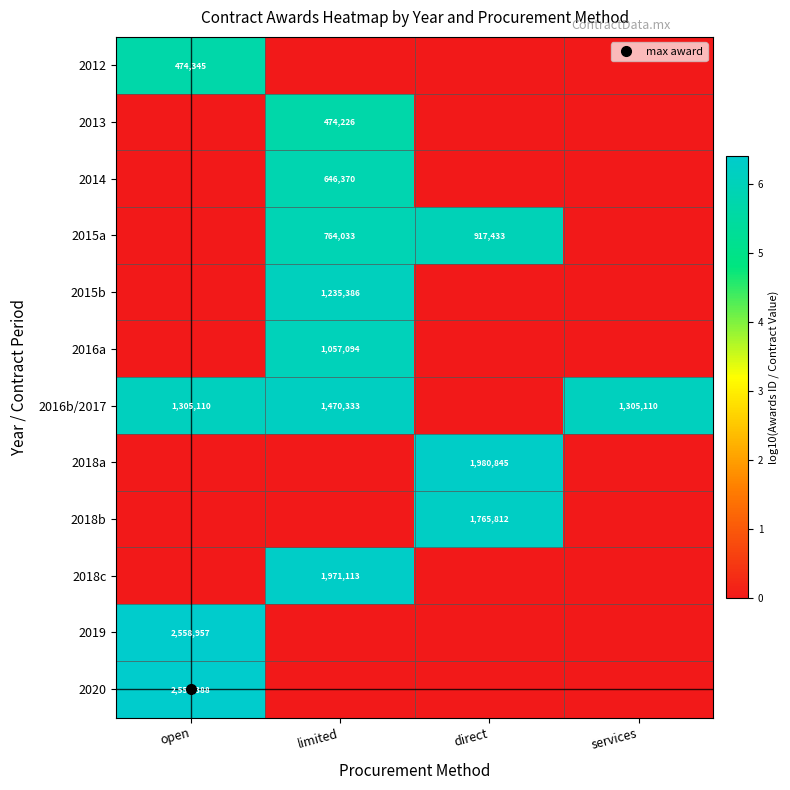

Which series has the largest range (max minus min)?

2020